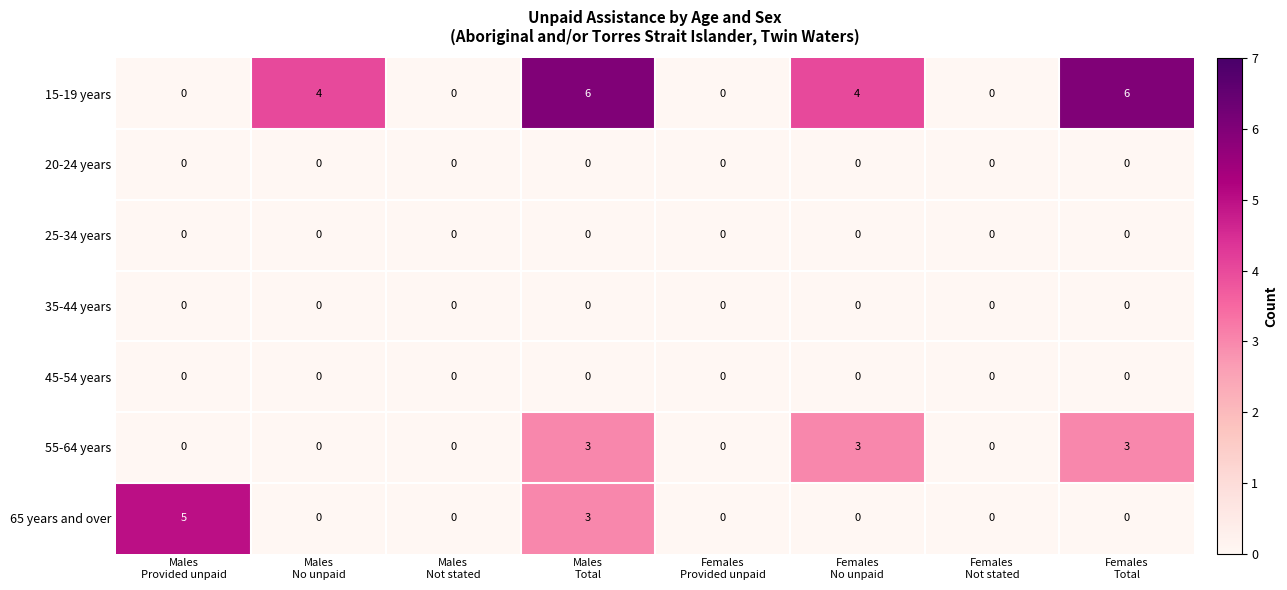

Which series has the largest total across all categories?

15-19 years